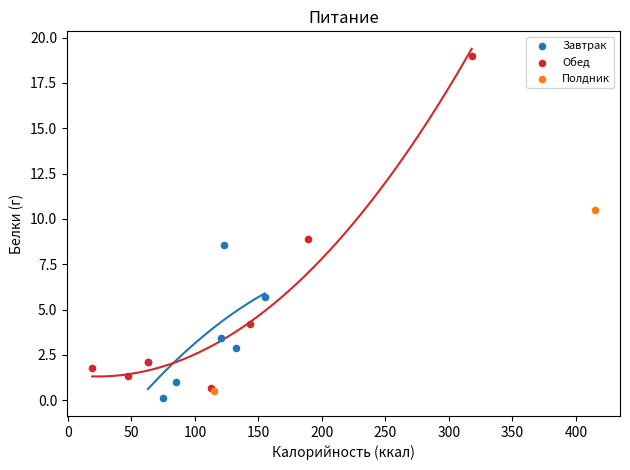

Which series contains the highest Y value?

Обед